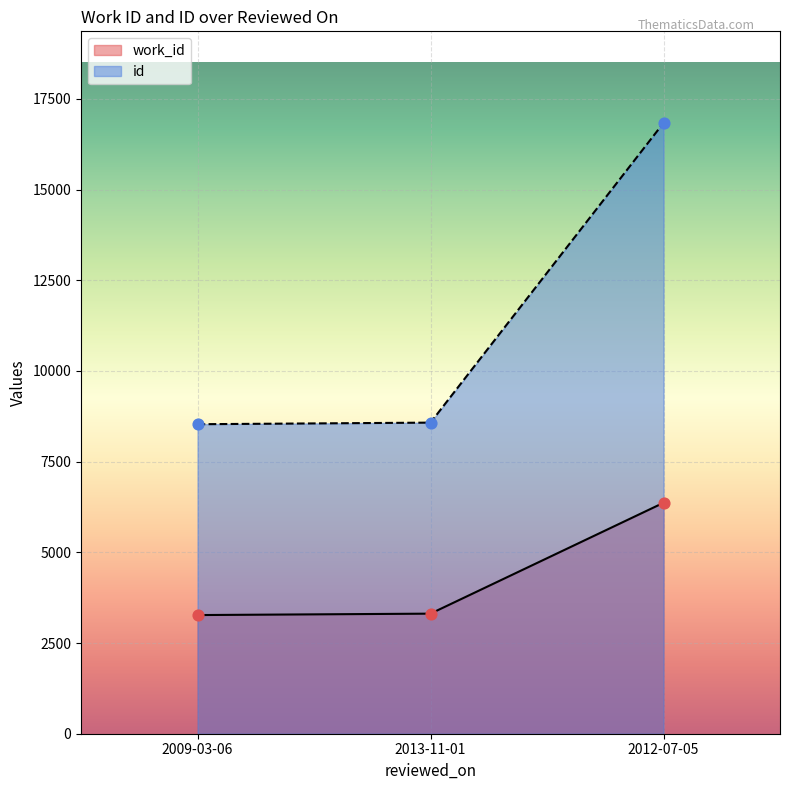

What are all the series names shown in the legend?

work_id, id